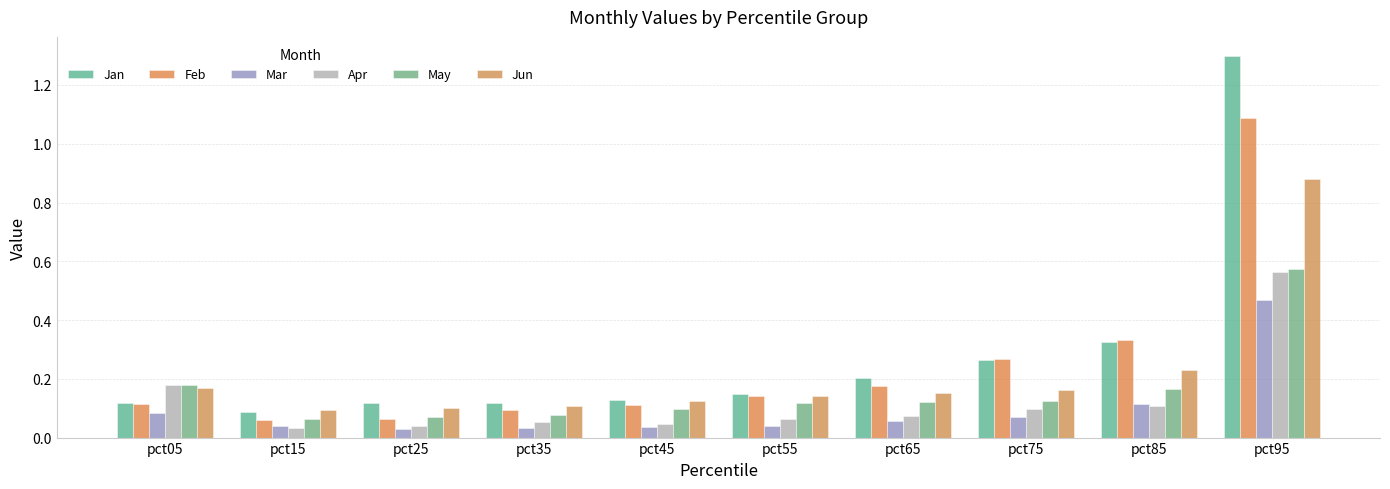

The value of Mar at pct15 is 0.0. True or false?

True